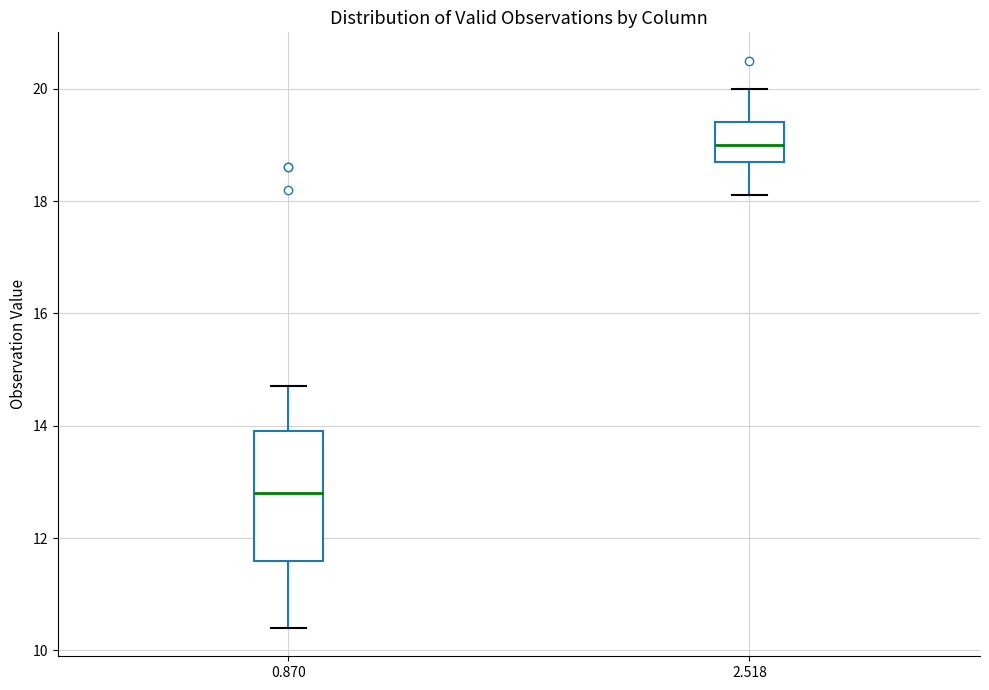

Which box has the lowest median line?

0.870